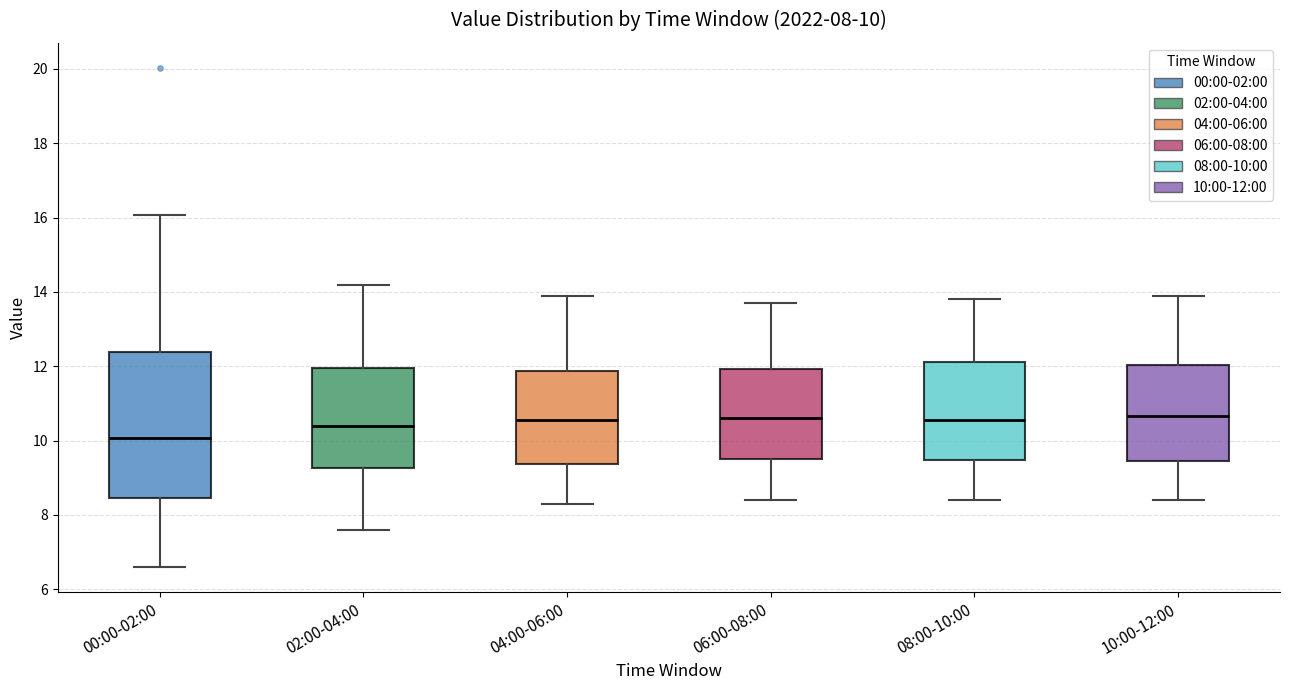

Comparing the boxes themselves (not the whiskers), which one is the tallest?

00:00-02:00